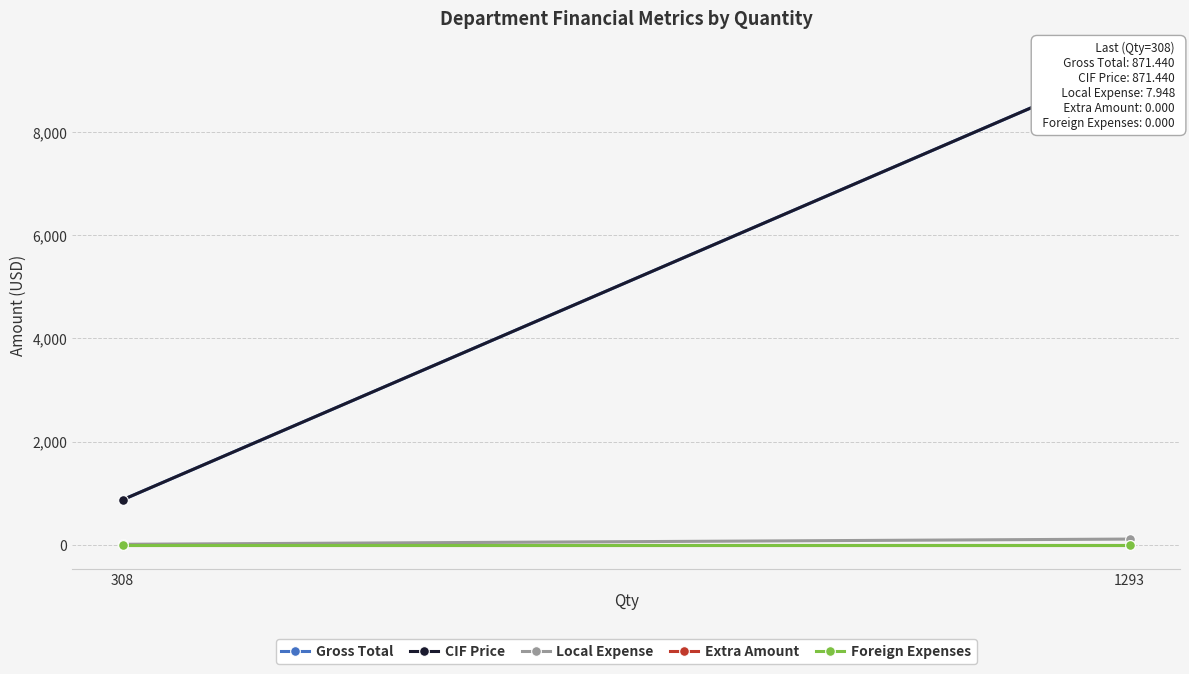

What is the sum of the Local Expense values at 308 and 1293?

117.0